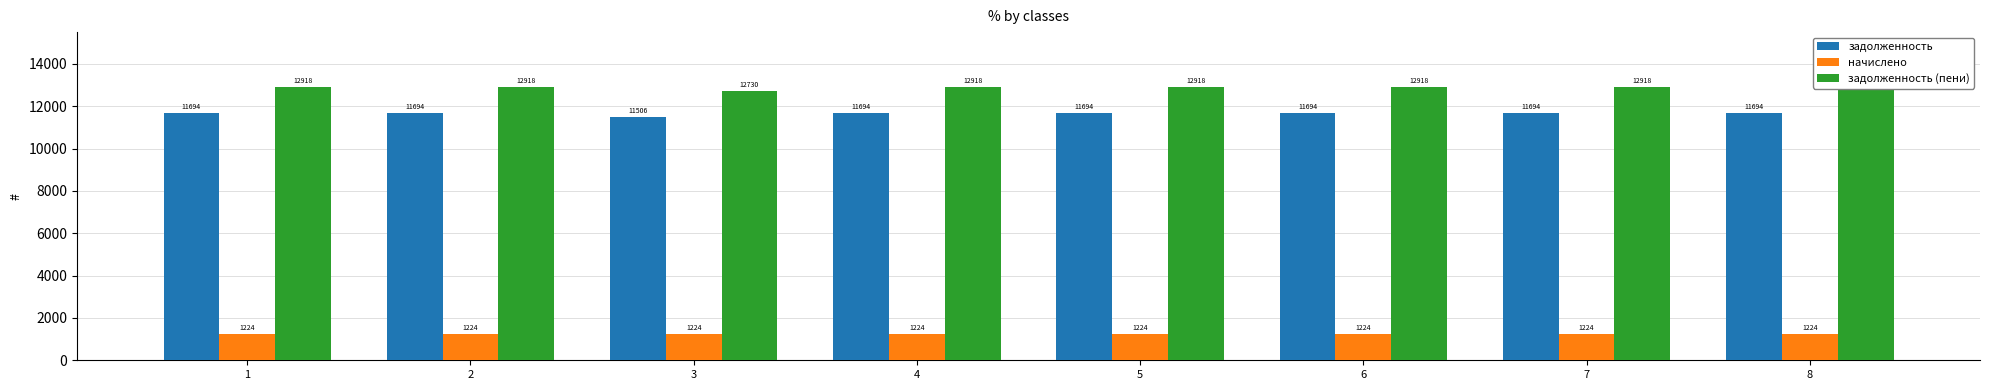

How many values in the задолженность series are below 11694?

1